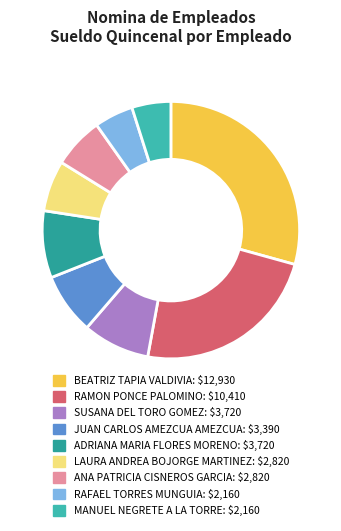

Is there any slice that represents more than half of the pie?

No